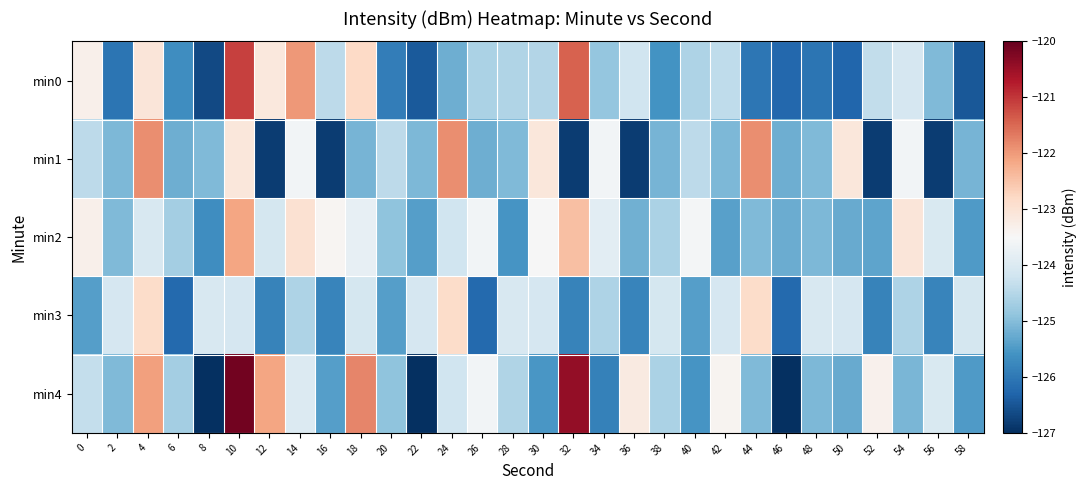

What is the spread (max minus min) of values at 12?

4.7